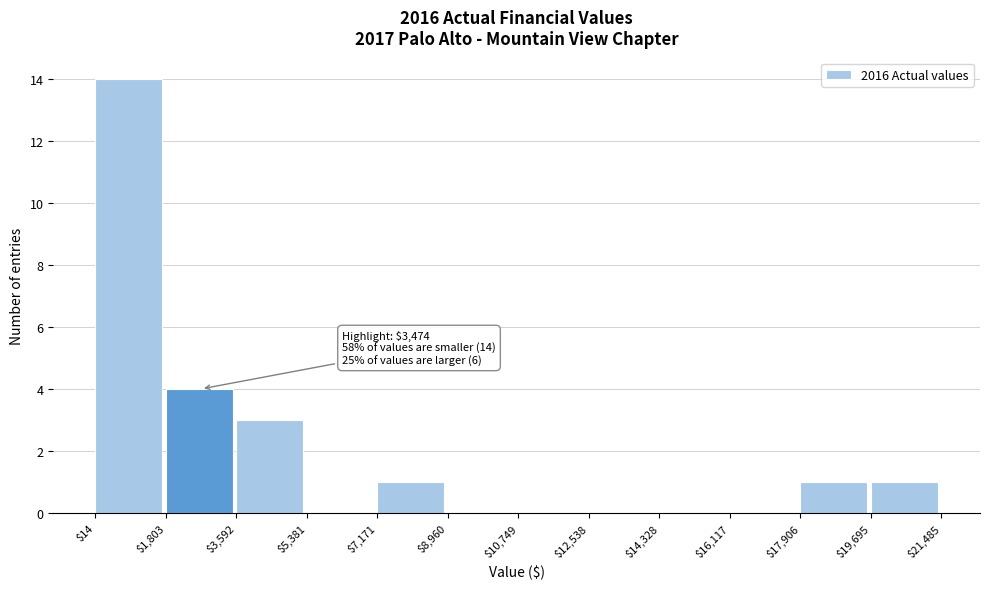

Which range on the x-axis has the tallest bar?

$14 to $1,803